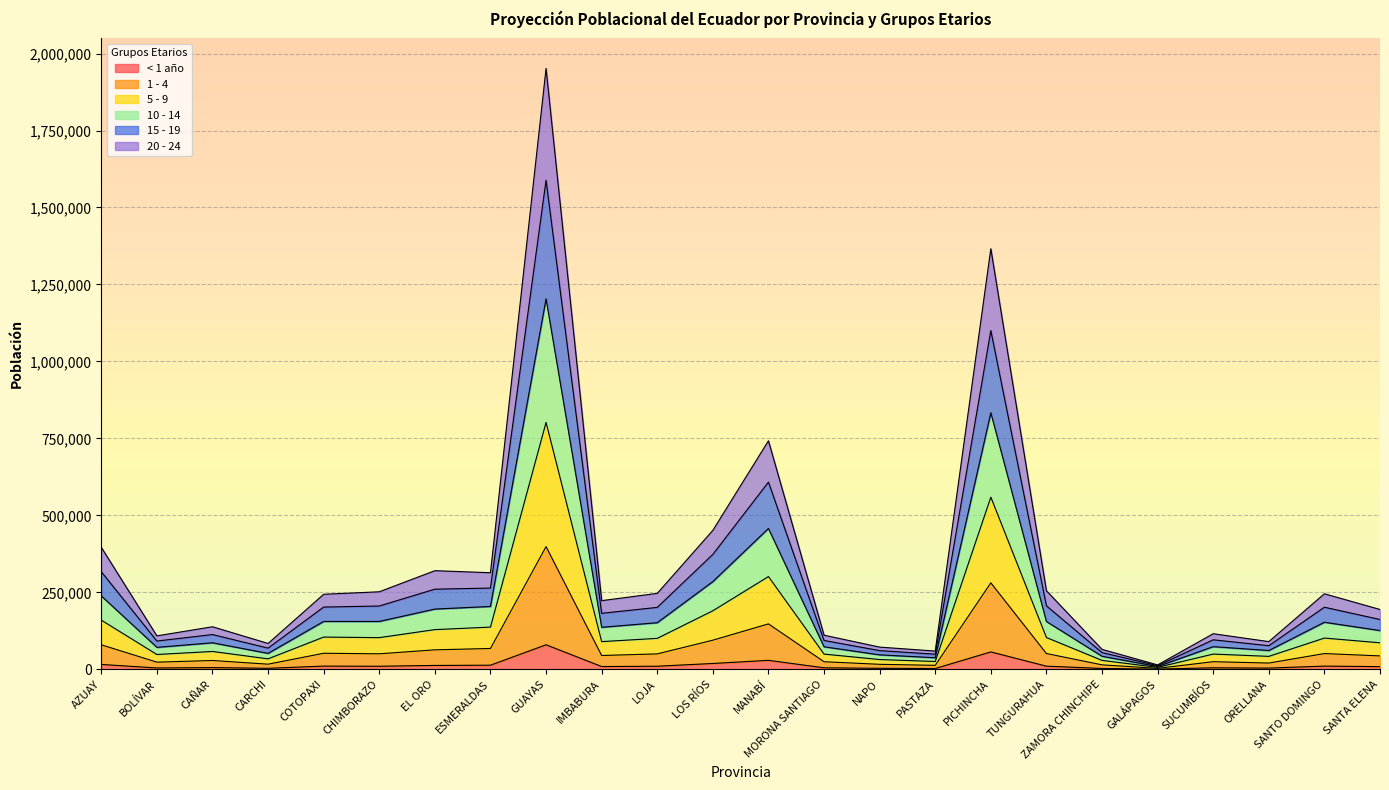

The value of 1 - 4 at ZAMORA CHINCHIPE is 8153. True or false?

False